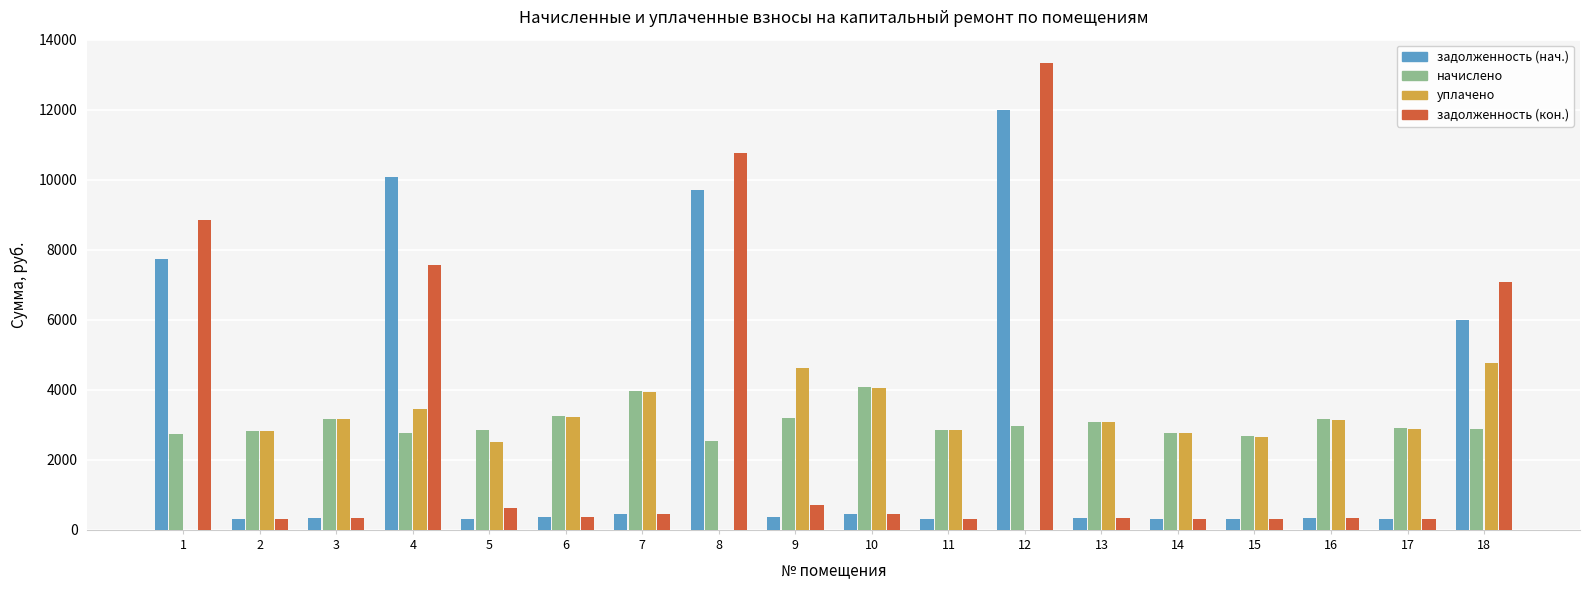

What is the approximate value of начислено at 15?

2676.2